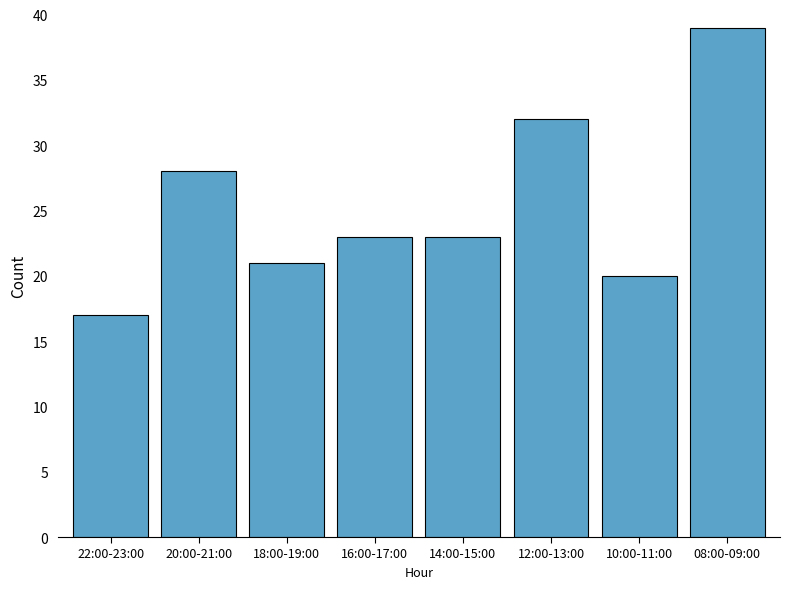

What is the difference between the values at 08:00-09:00 and 12:00-13:00?

7